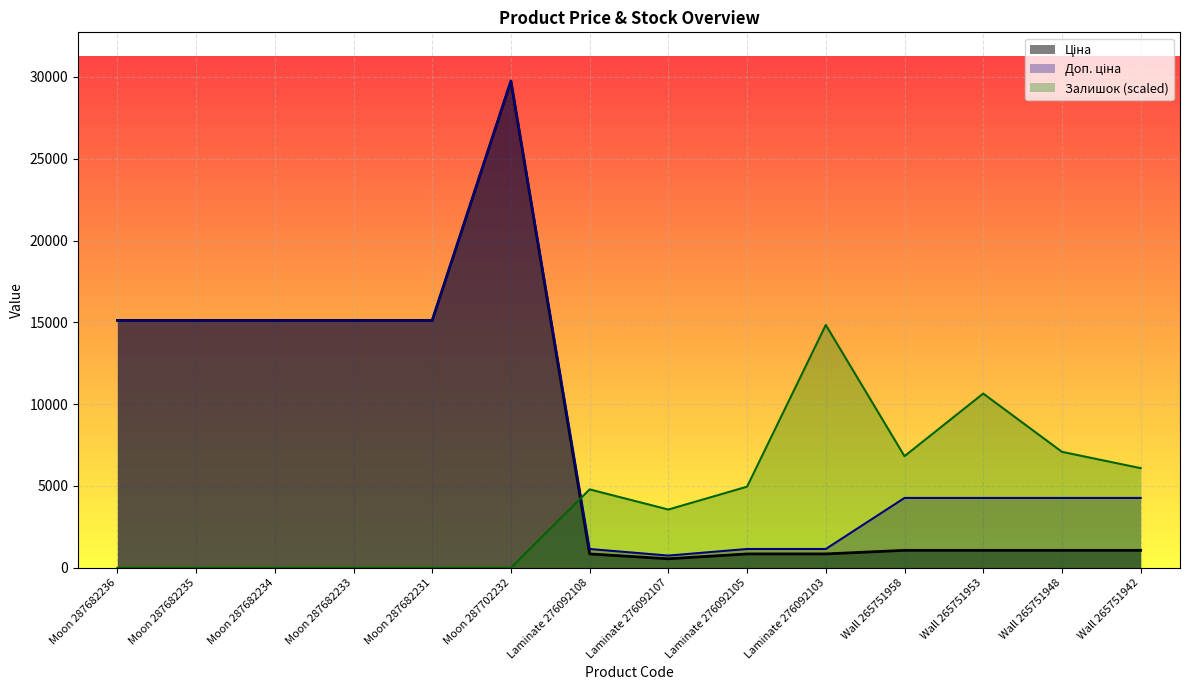

At which category is the sum across all series the highest?

Moon 287702232